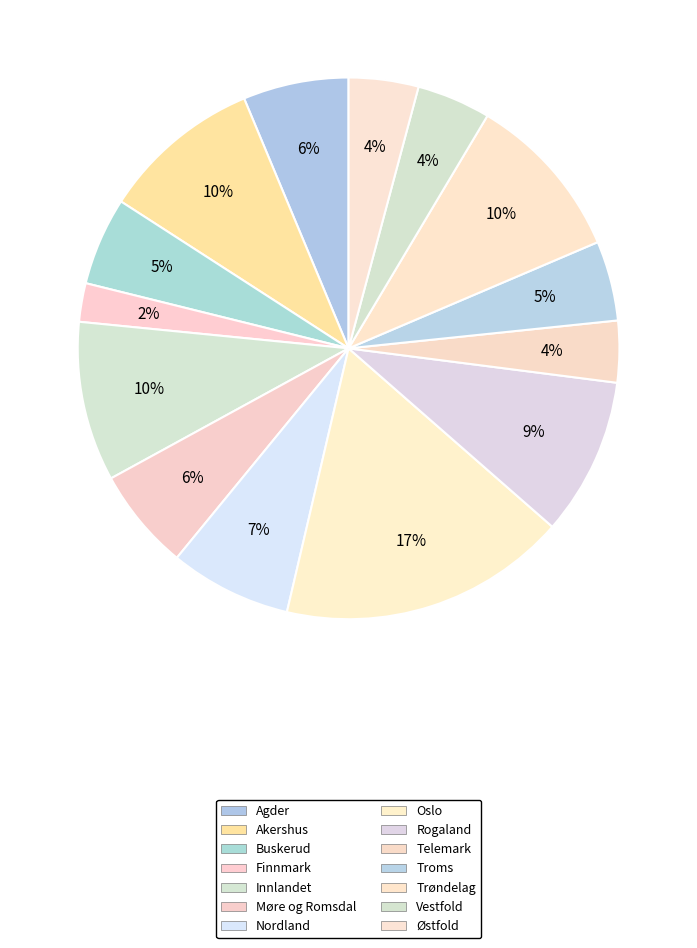

How many segments does this pie chart have?

14